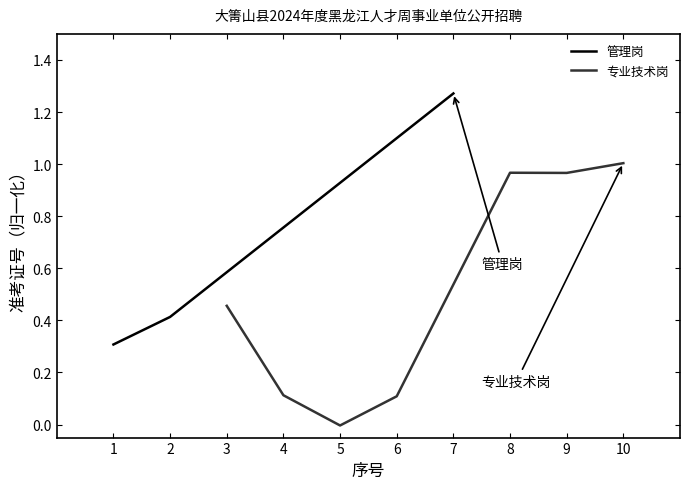

List the labels in order of 管理岗 value, largest first.

7, 2, 1